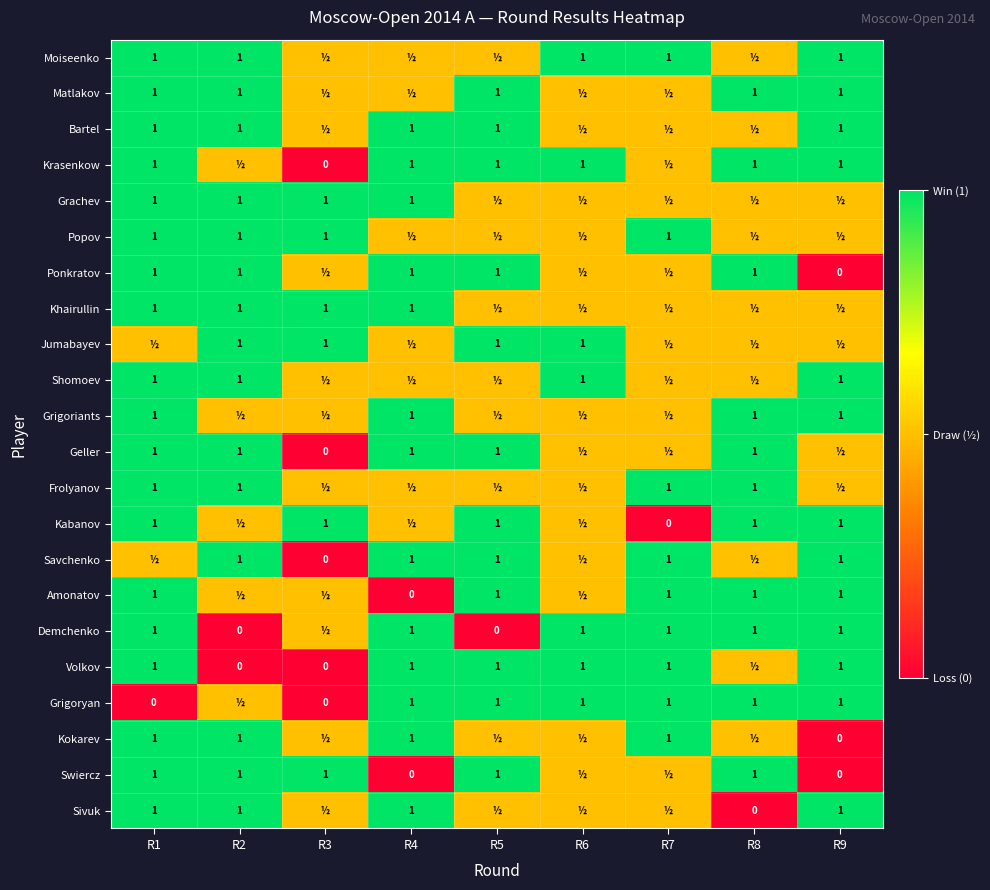

What is the difference between the Krasenkow values at R3 and R9?

1.0